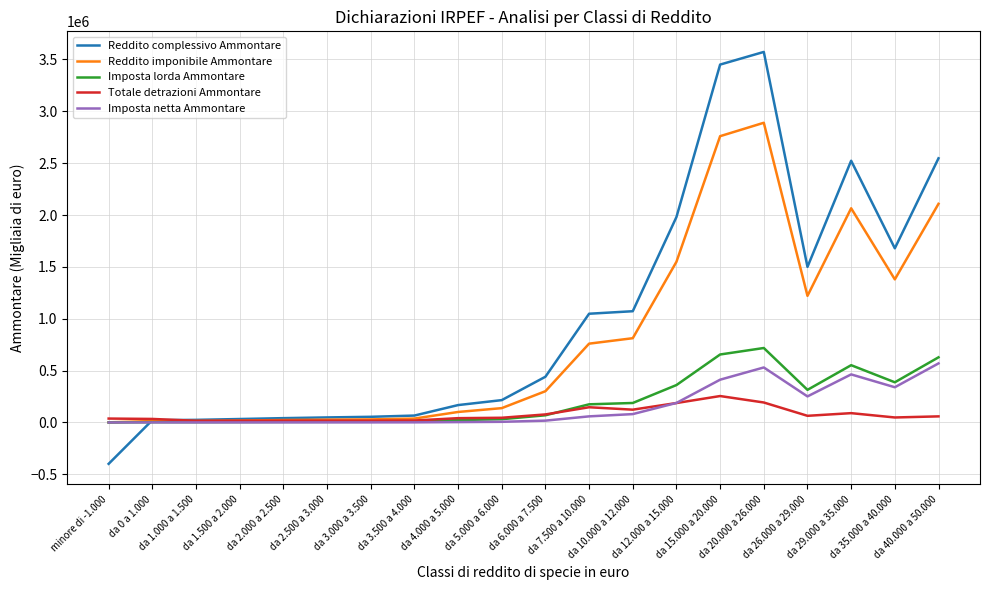

What is the maximum value shown in the chart?

3572388